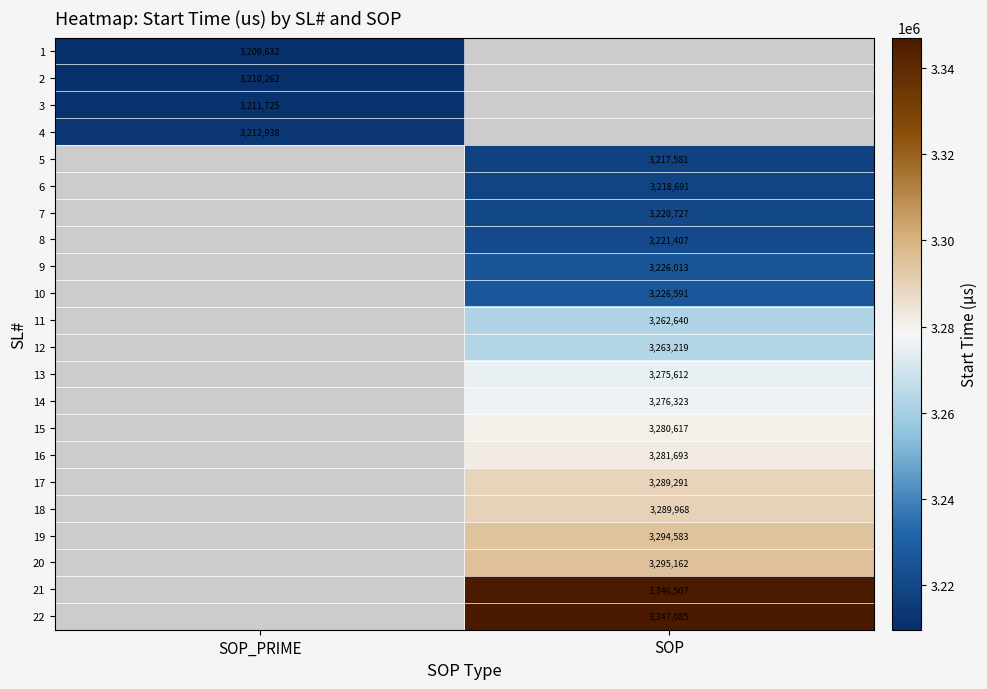

Is the value of 7 at SOP greater than the value of 8 at SOP?

No